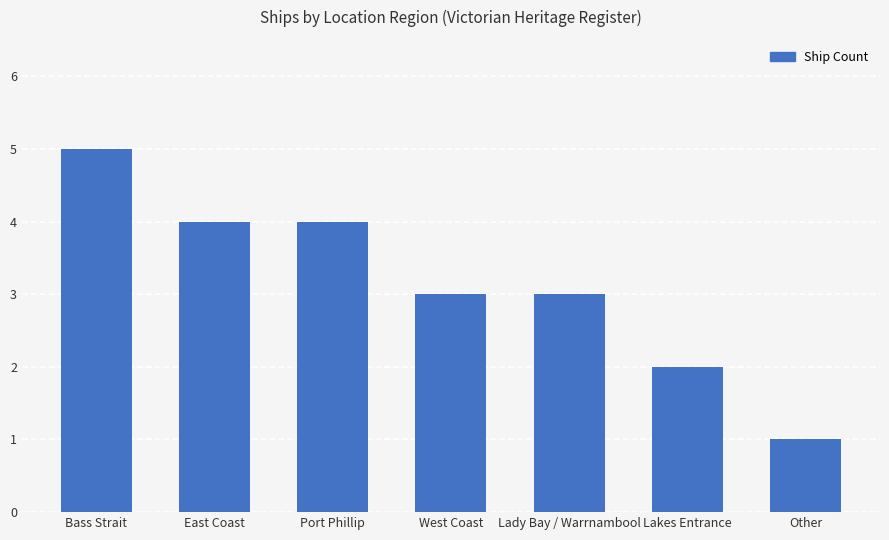

What is the maximum value shown in the chart?

5